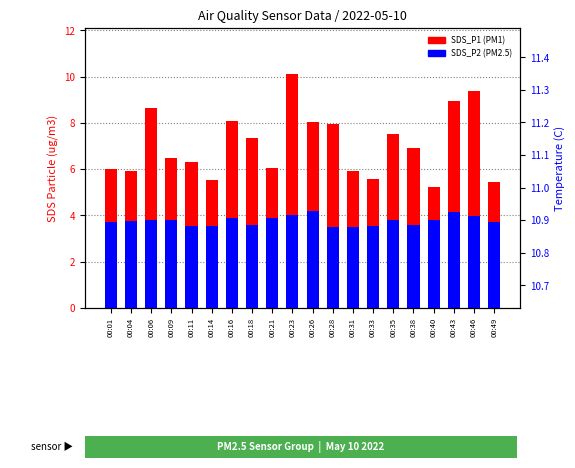

How many distinct data groups are displayed?

3